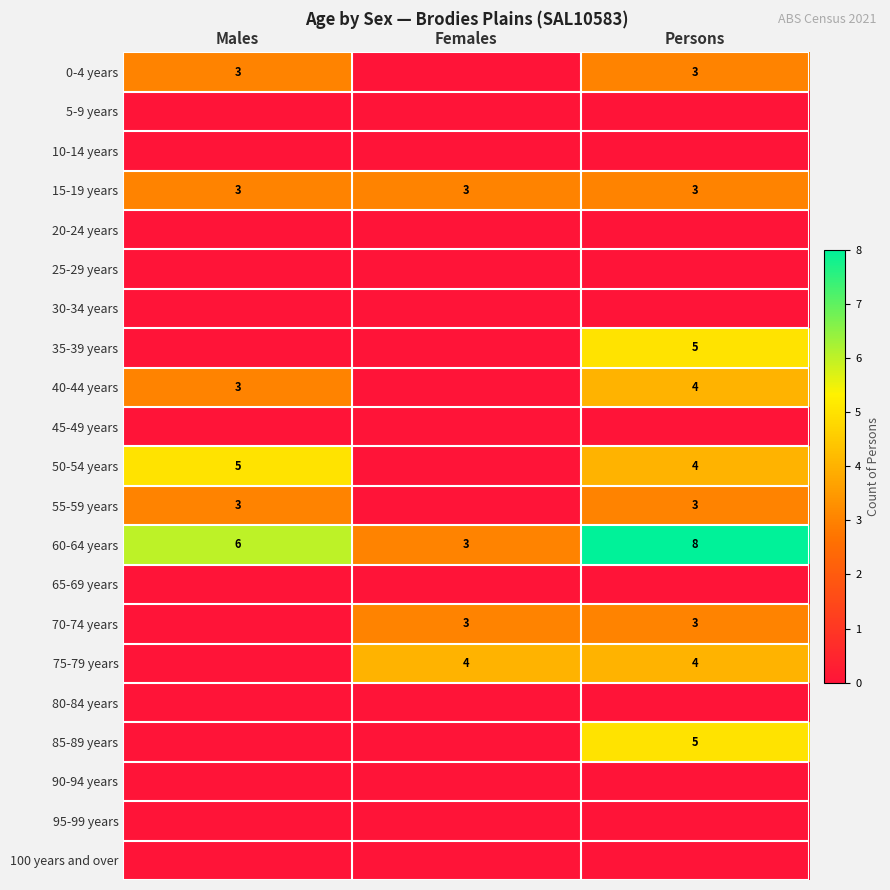

List the labels in order of 60-64 years value, largest first.

Persons, Males, Females